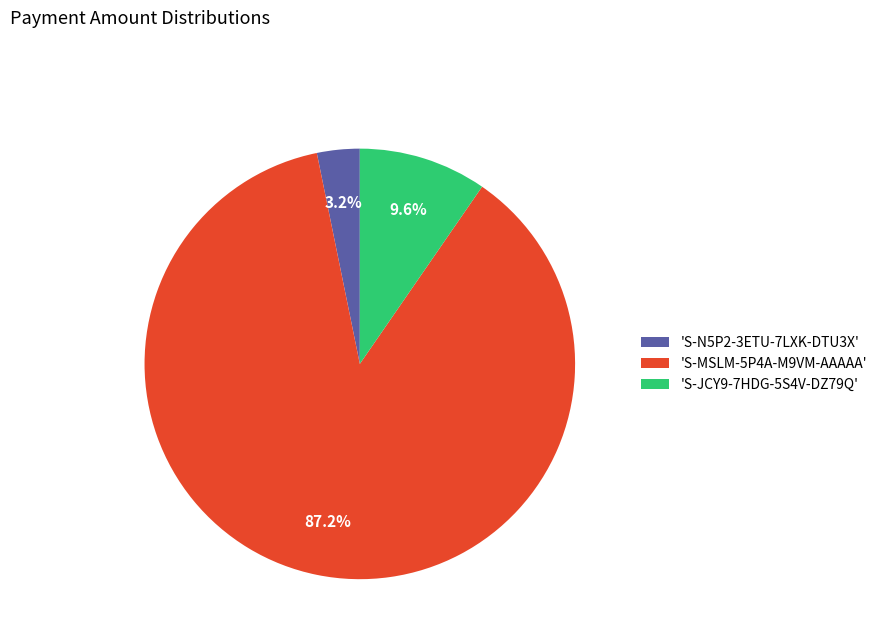

What is the majority slice?

'S-MSLM-5P4A-M9VM-AAAAA'